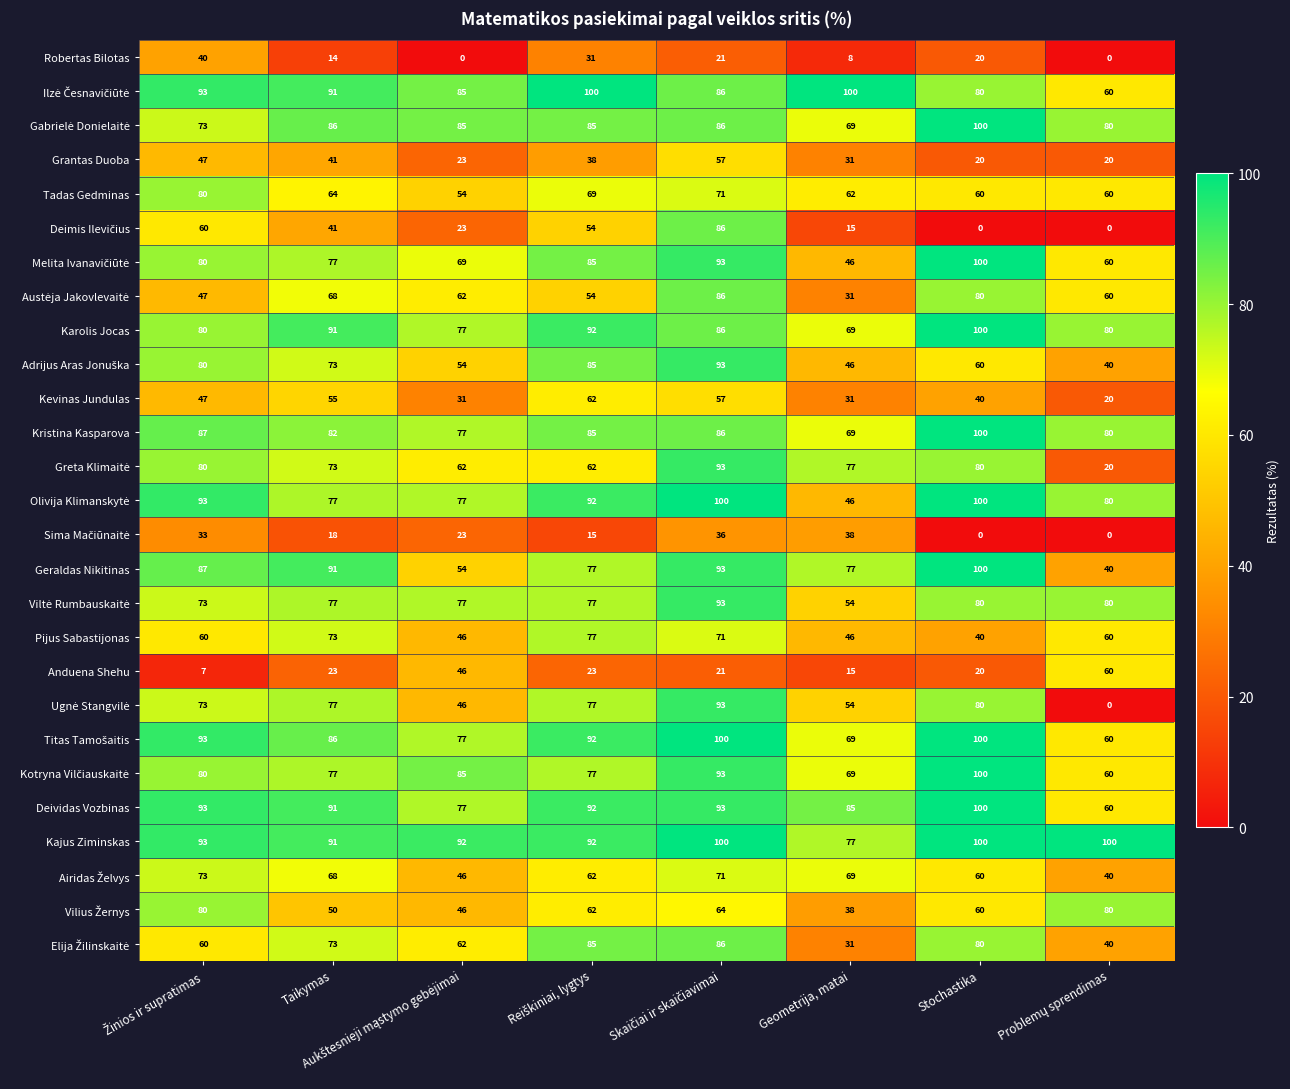

How many Robertas Bilotas values are between 8 and 31?

5